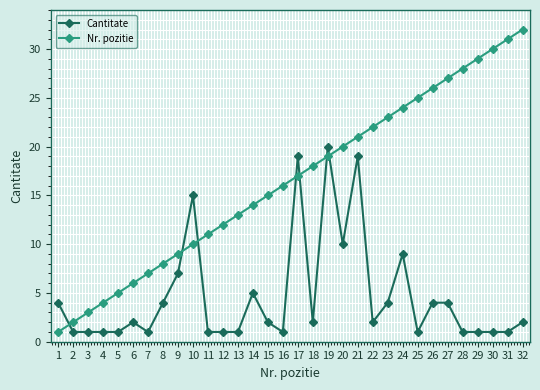

Which series has the largest range (max minus min)?

Nr. pozitie